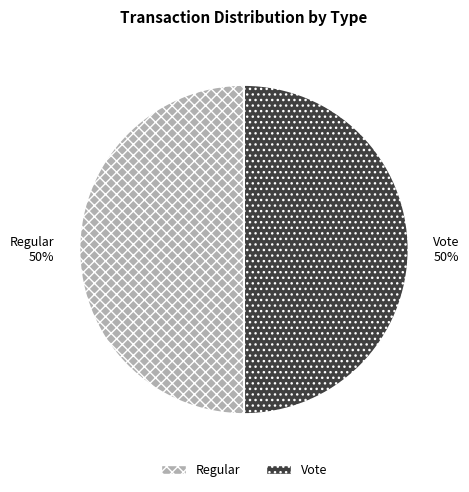

To the nearest percent, what percentage of the pie is Vote?

50%